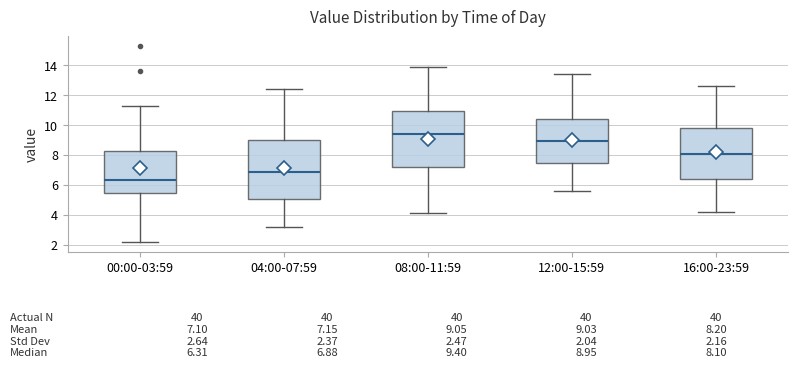

Which box has the highest median line?

08:00-11:59